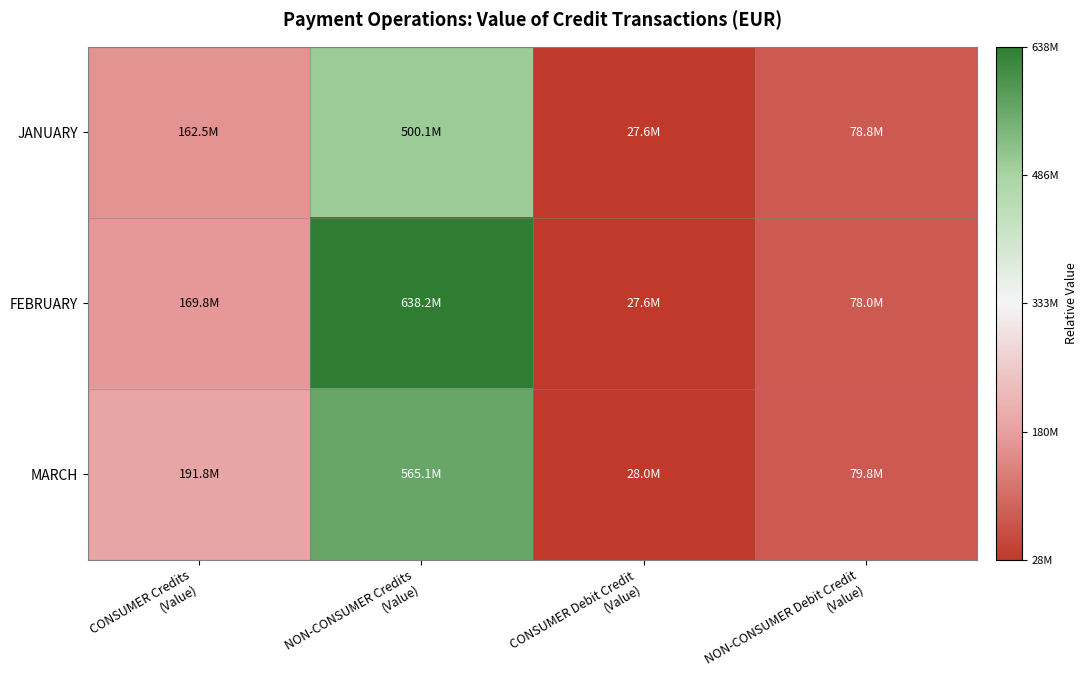

Between CONSUMER Credits
(Value) and NON-CONSUMER Debit Credit
(Value), which is larger?

CONSUMER Credits
(Value)